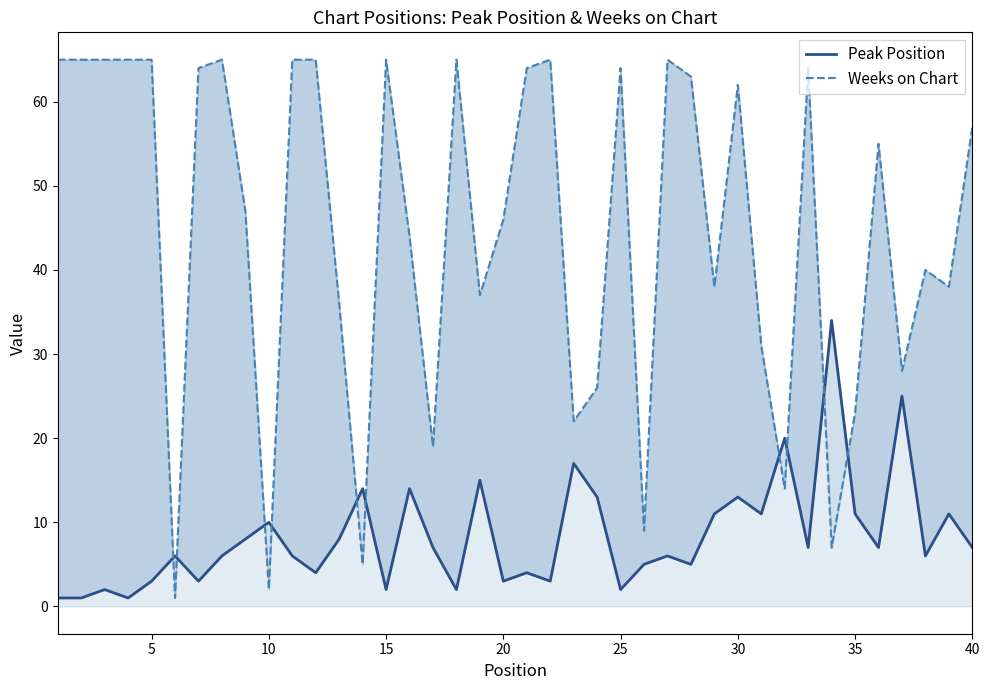

Rank the series by their average value, from lowest to highest.

Peak Position, Weeks on Chart